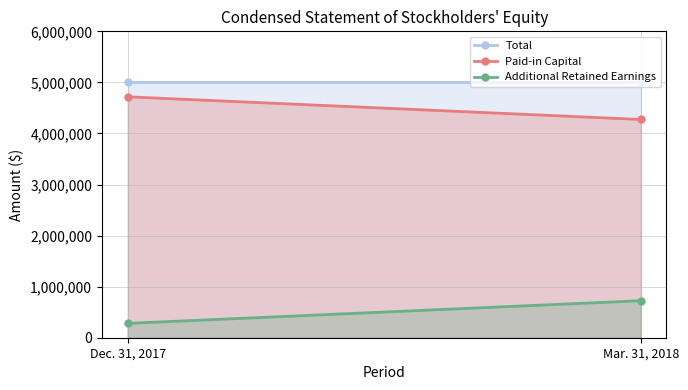

What is the value of the Additional Retained Earnings point at the 2nd from the left?

725000